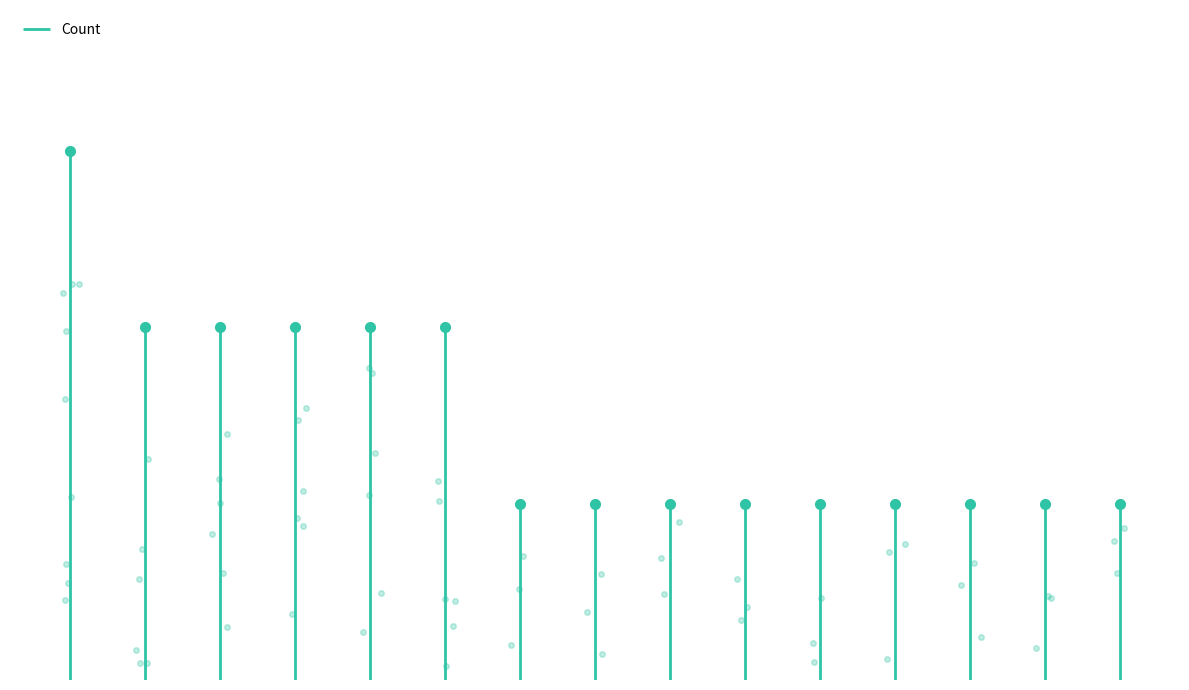

True or false: the data shows 5 at 1.

False